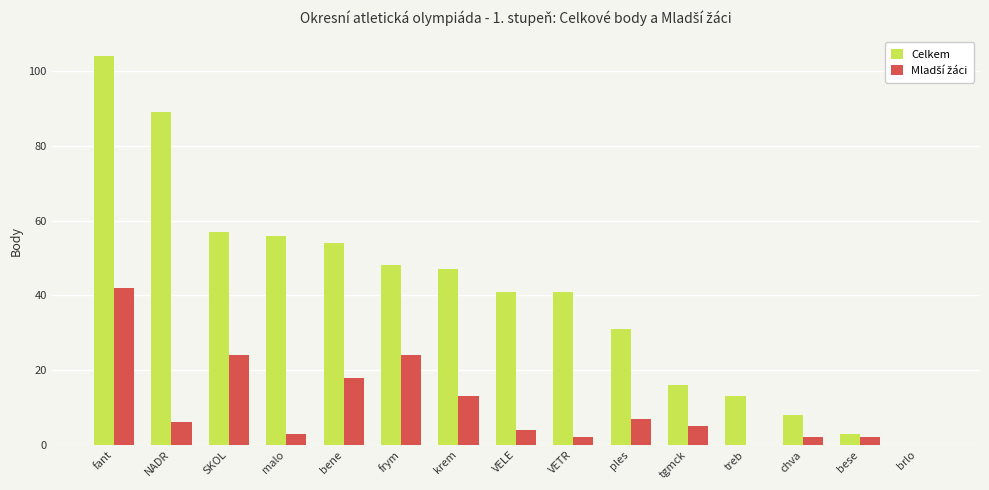

Are the bars grouped side by side (vs. stacked)?

Yes